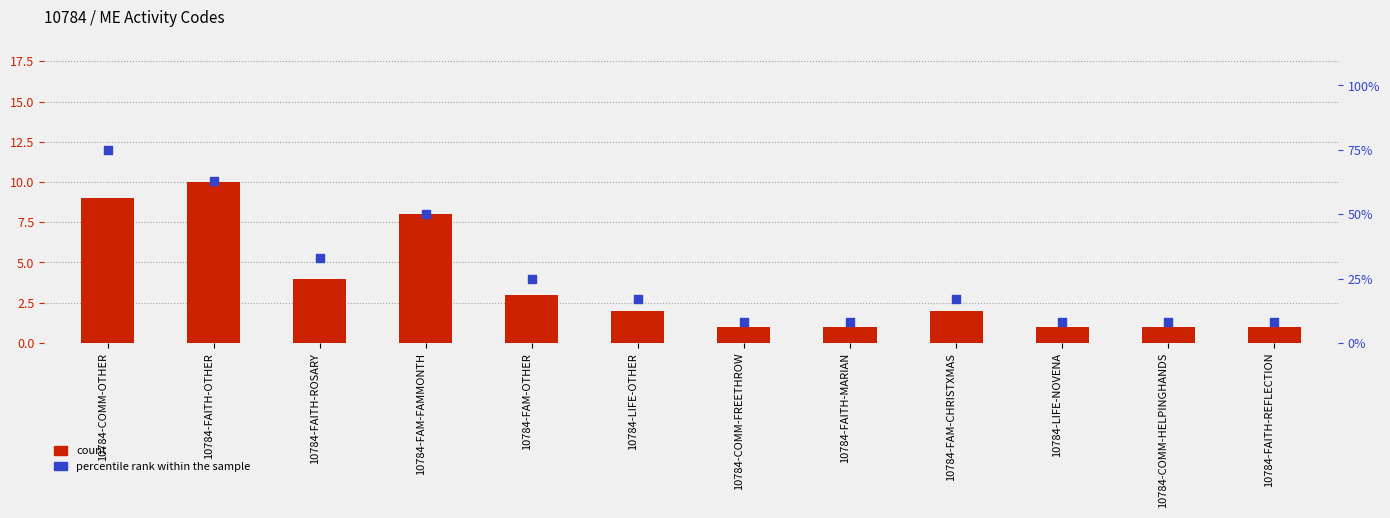

At how many categories does at least one series exceed 73?

1